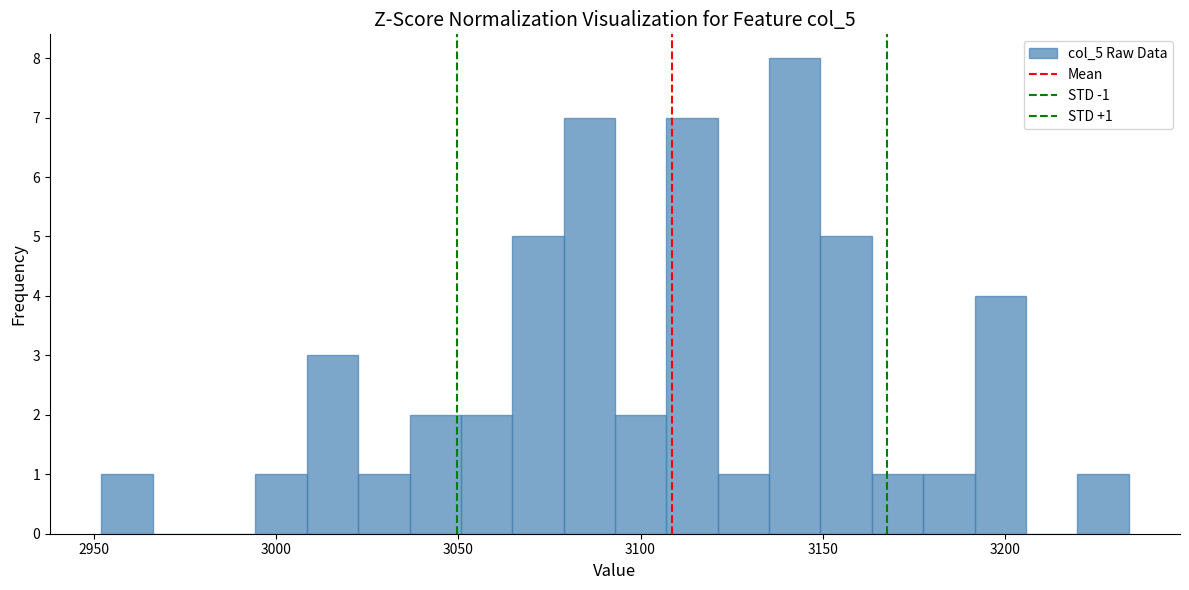

Read against the x-axis, roughly where is the centre of the tallest bar?

3140